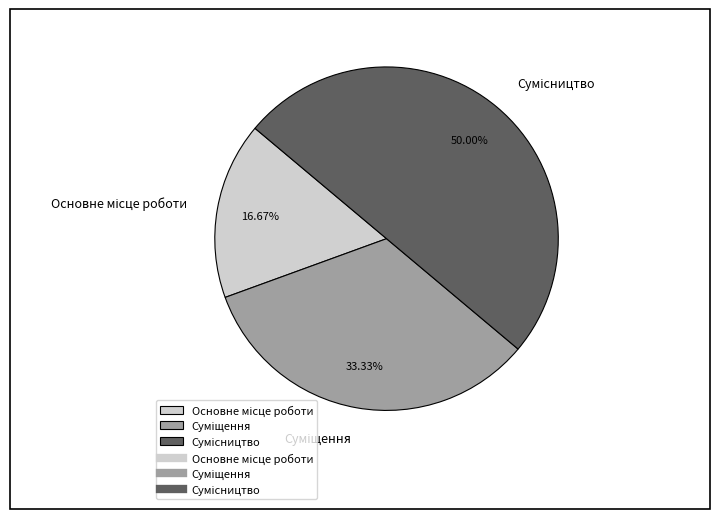

What percentage is the Суміщення slice, to the nearest percent?

33%